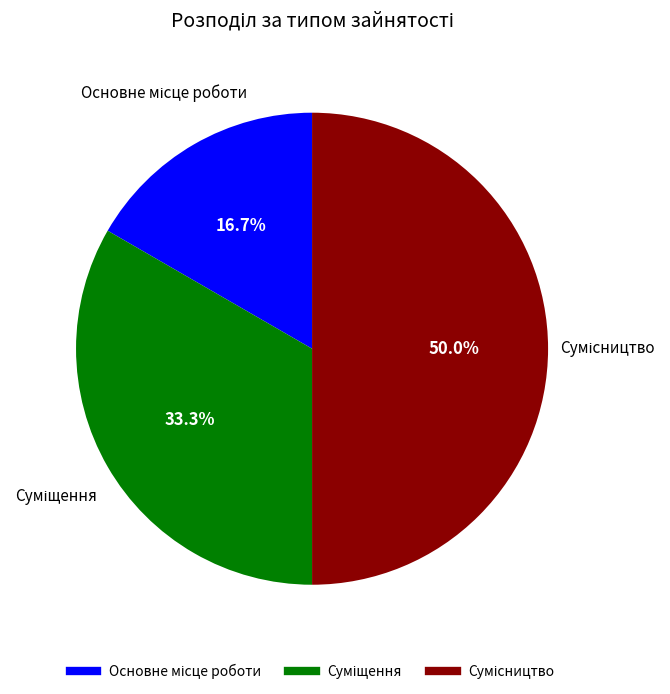

How many slices are in this pie chart?

3